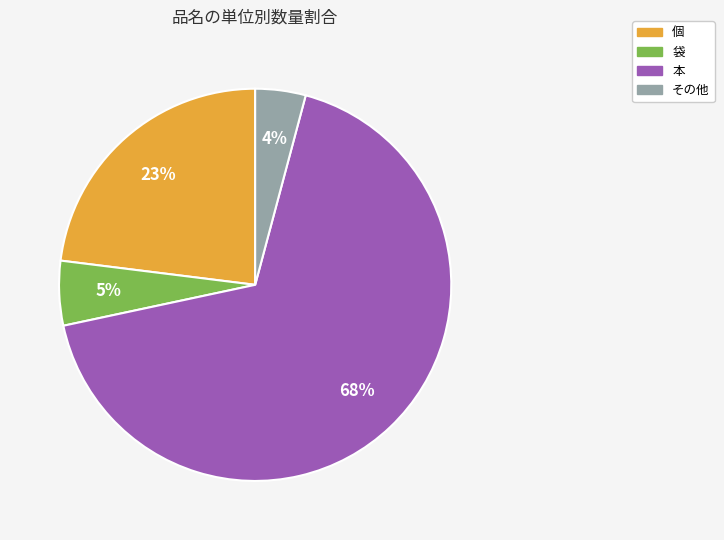

Does any single category account for the majority?

Yes